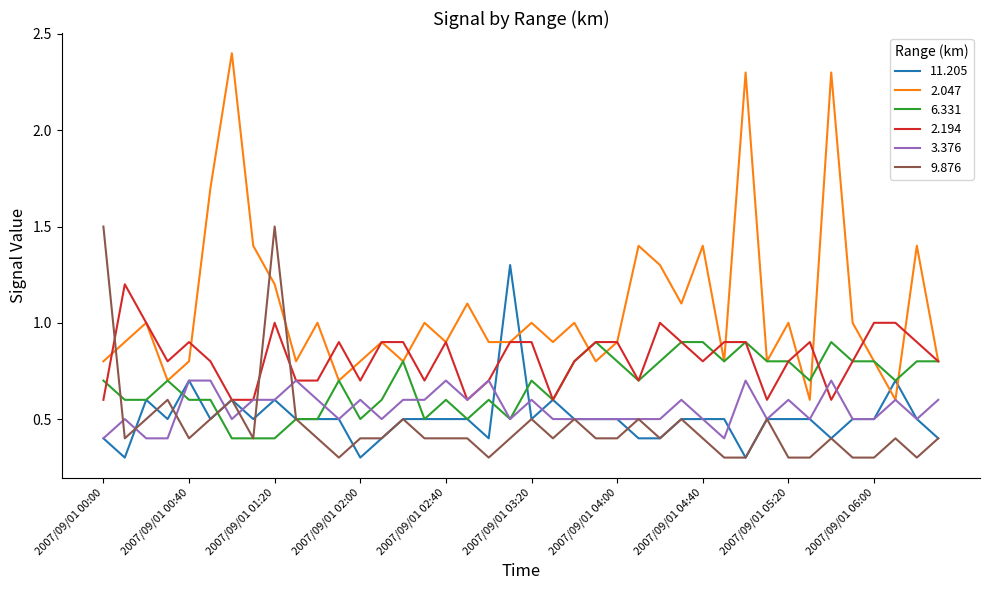

List the series in order of their peak value, lowest first.

3.376, 6.331, 2.194, 11.205, 9.876, 2.047